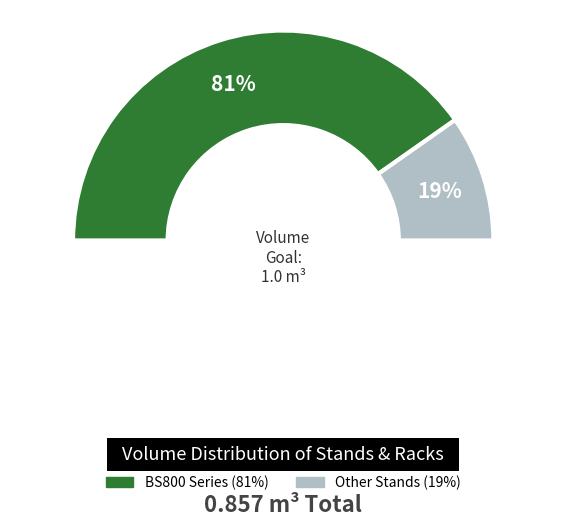

Is Stand for one machine (ST07) the majority of the pie?

No